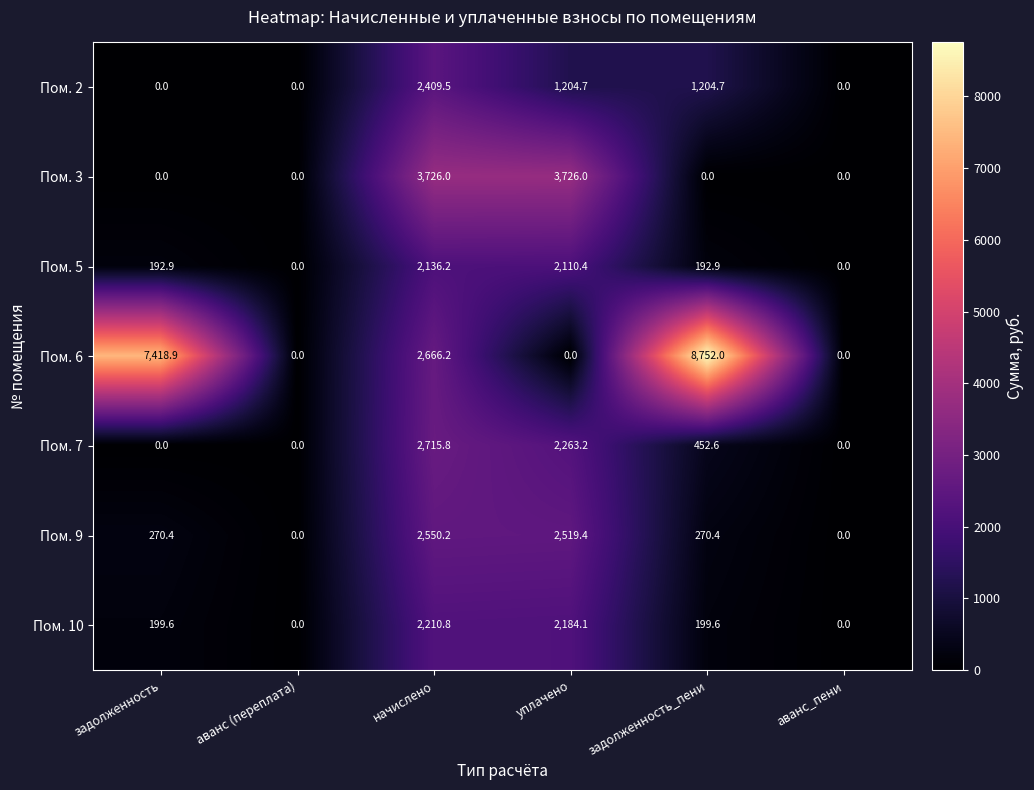

How many values in the Пом. 9 series are below 270?

2